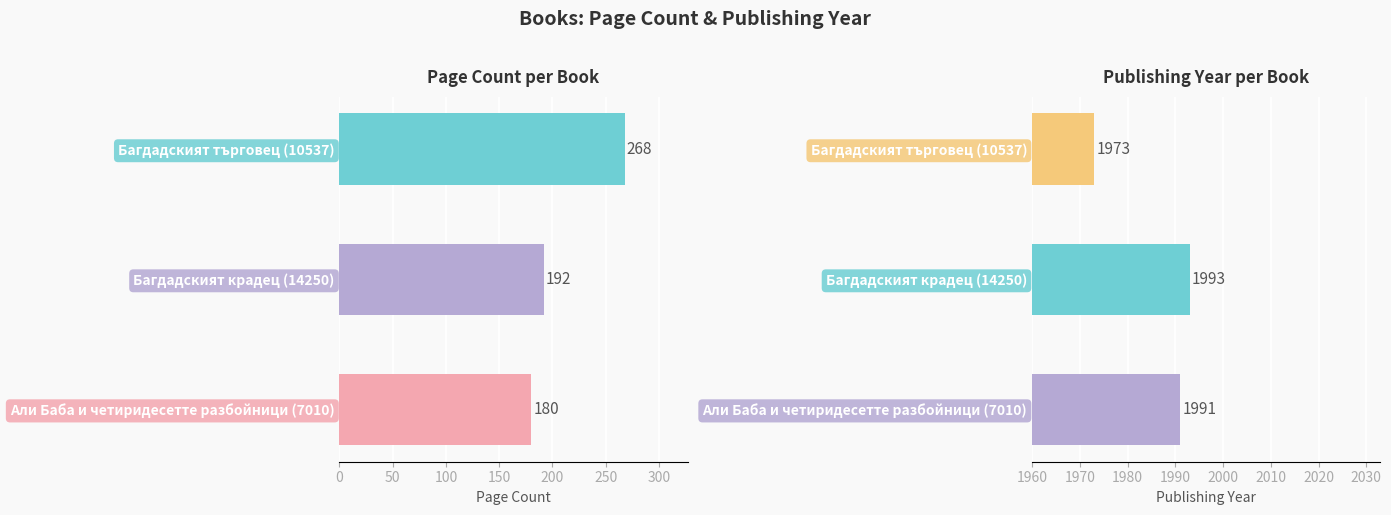

The pageCount series shows 63 at Багдадският крадец (14250). True or false?

False